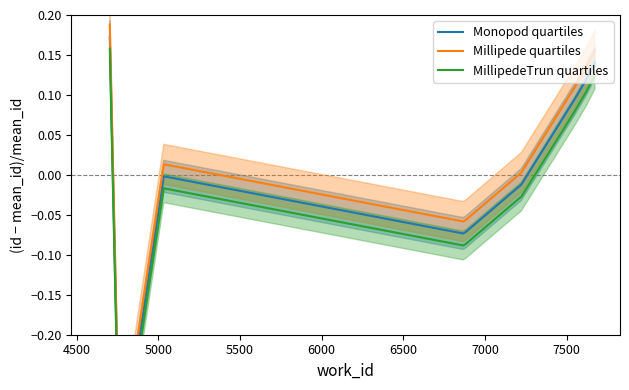

True or false: Monopod quartiles and MillipedeTrun quartiles cross at least once.

False